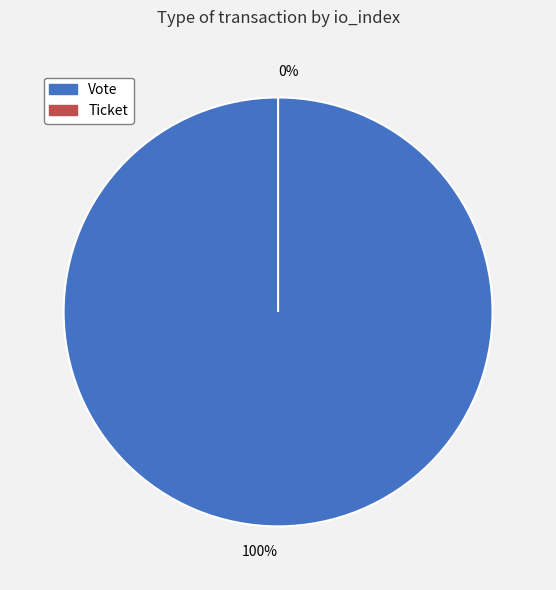

How many slices are in this pie chart?

2